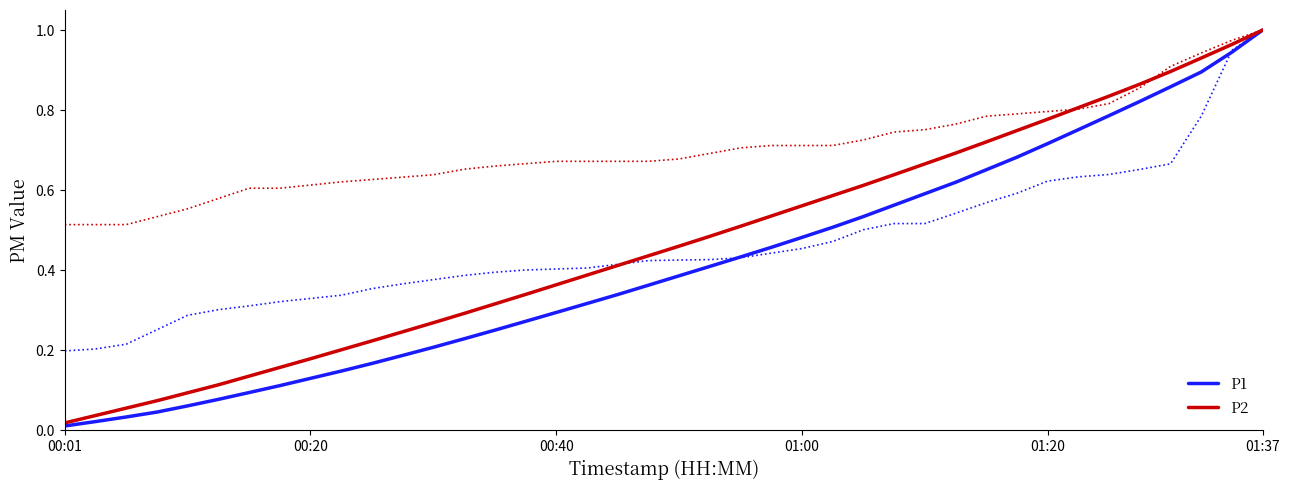

What is the difference between the maximum and minimum values in the P2 series?

1.0